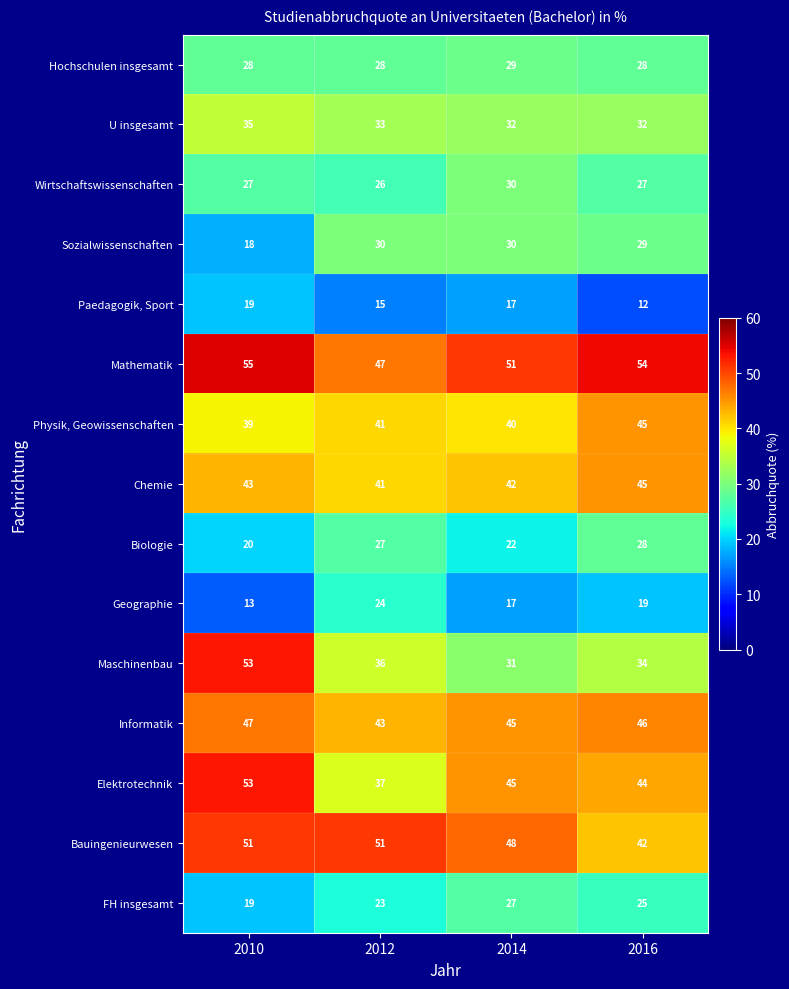

What is the spread (max minus min) of values at 2016?

42